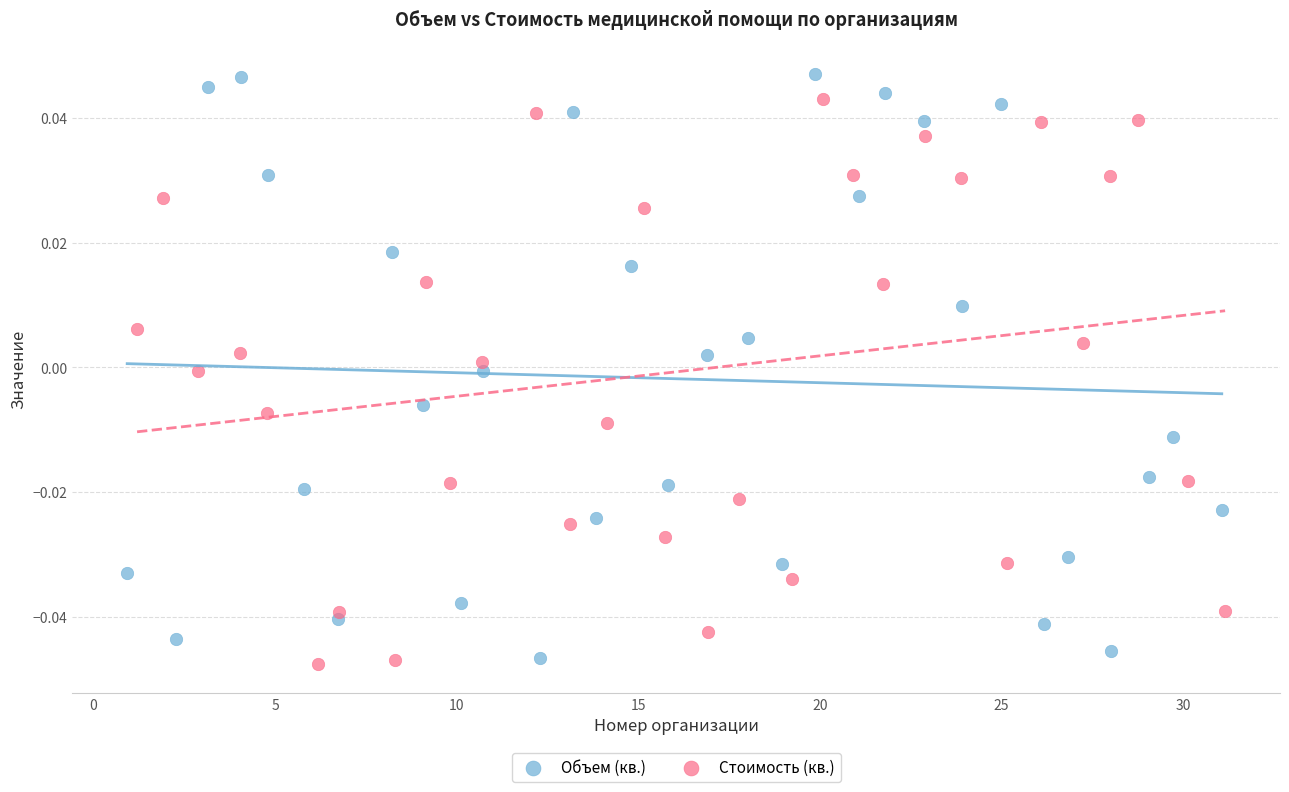

Which series reaches the minimum Y coordinate?

Стоимость (кв.)